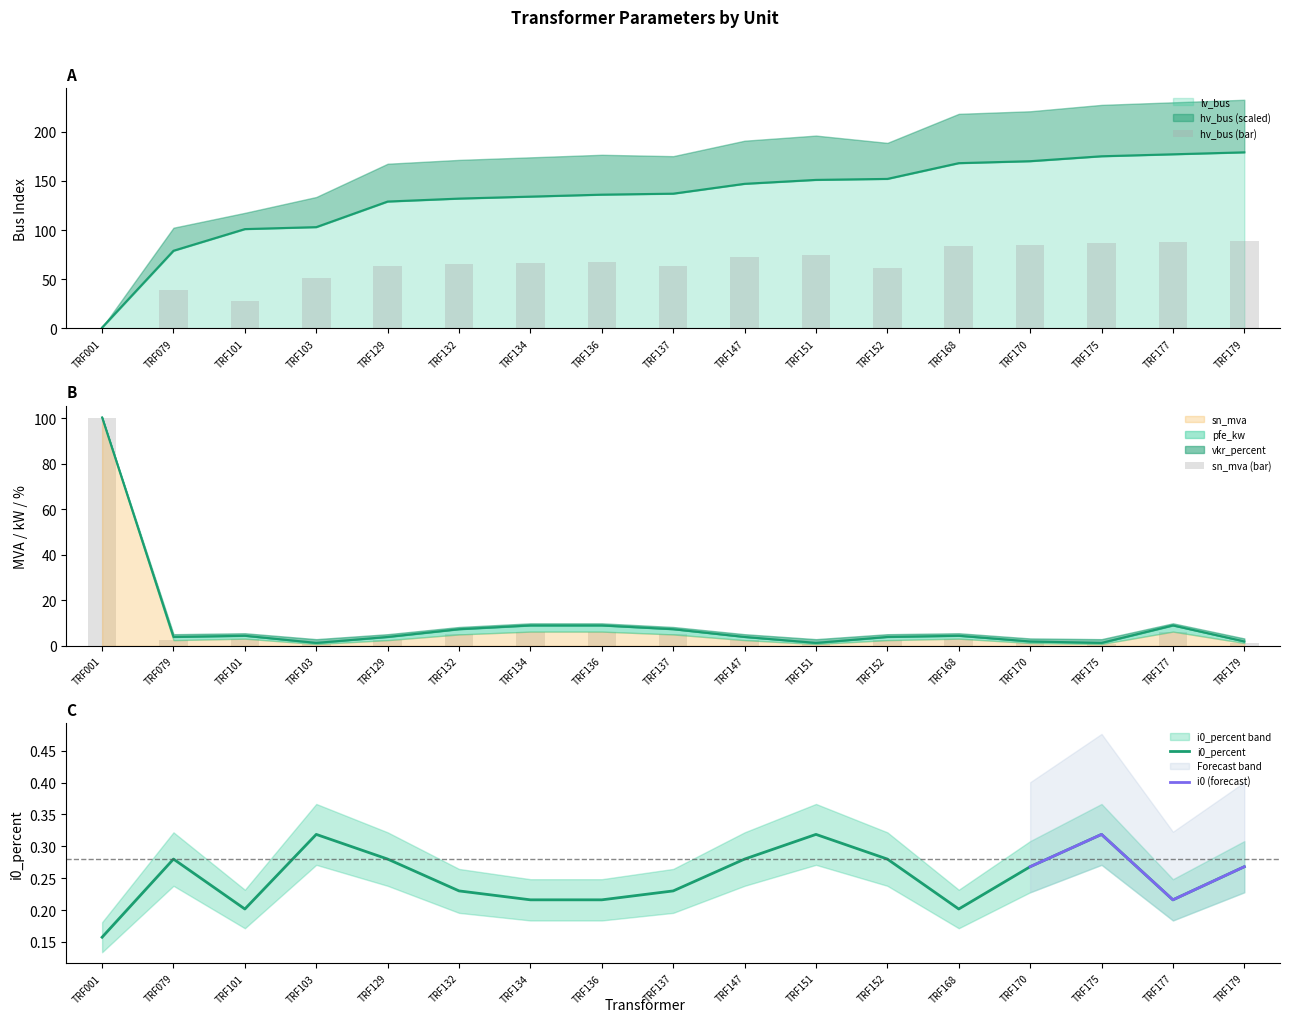

What value does the lv_bus series have at TRF079?

79